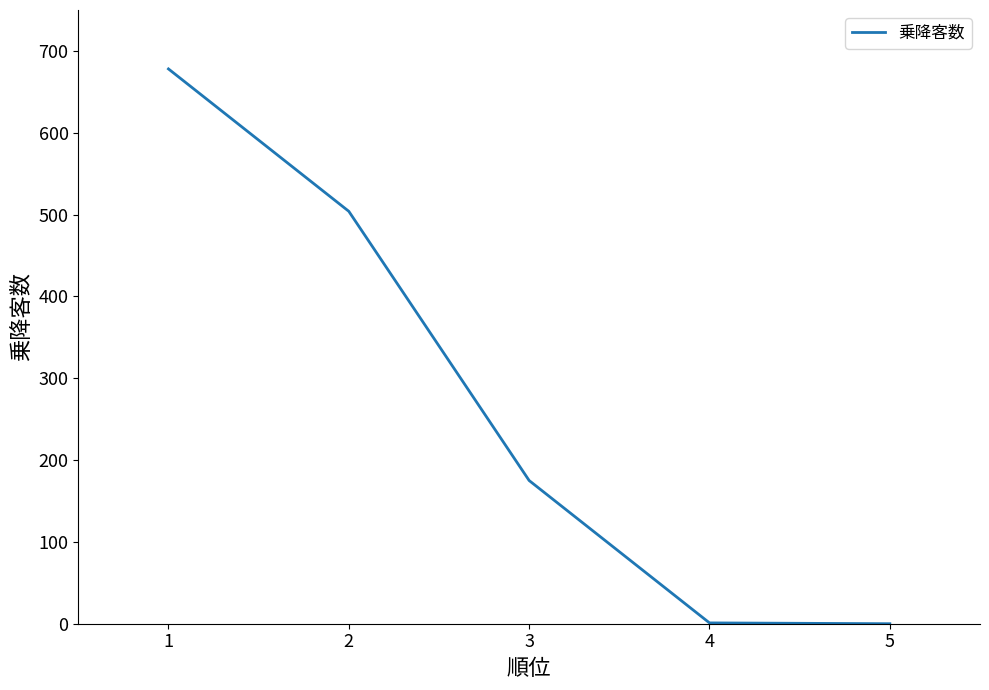

What is the ratio of the value at 2 to the value at 3?

2.9